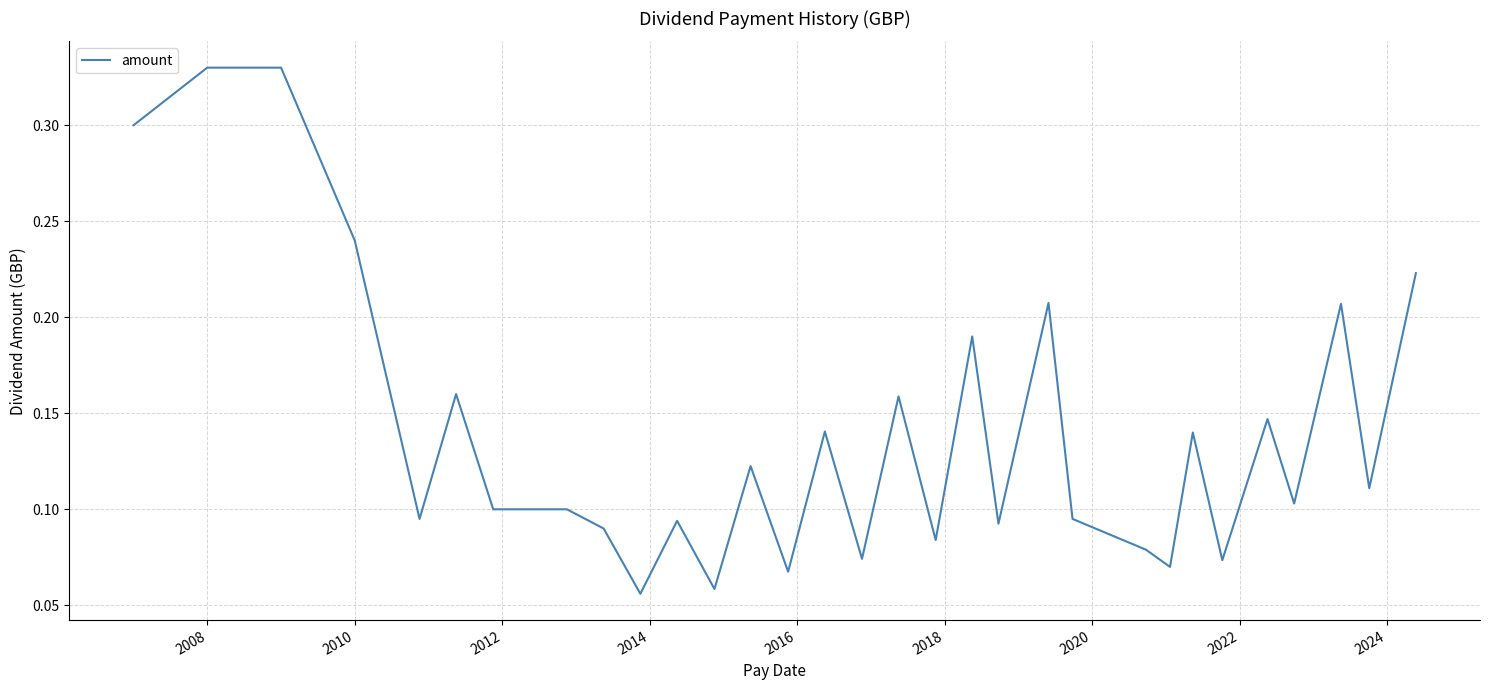

How many lines are shown in the chart?

1